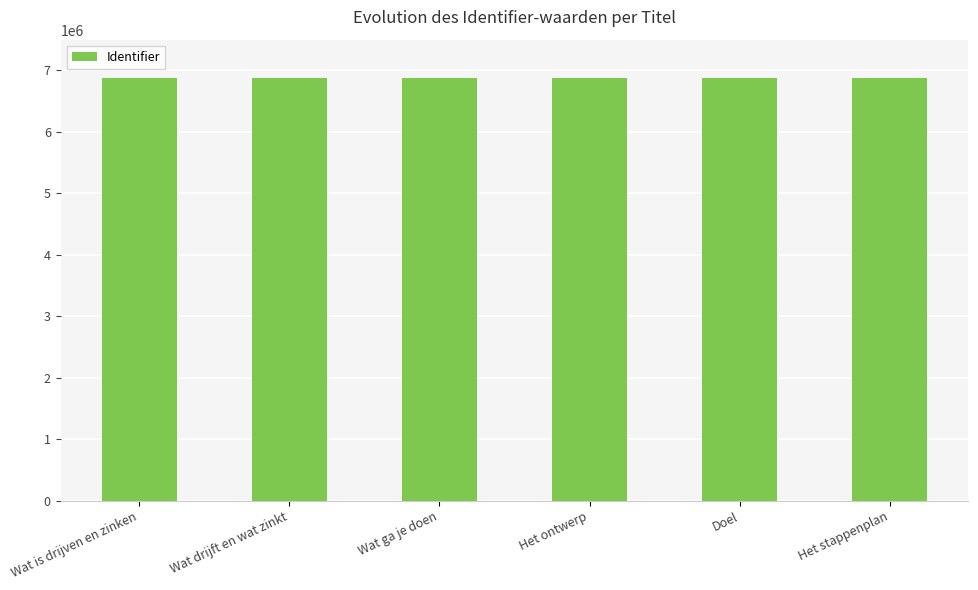

How many data points does each series have?

6